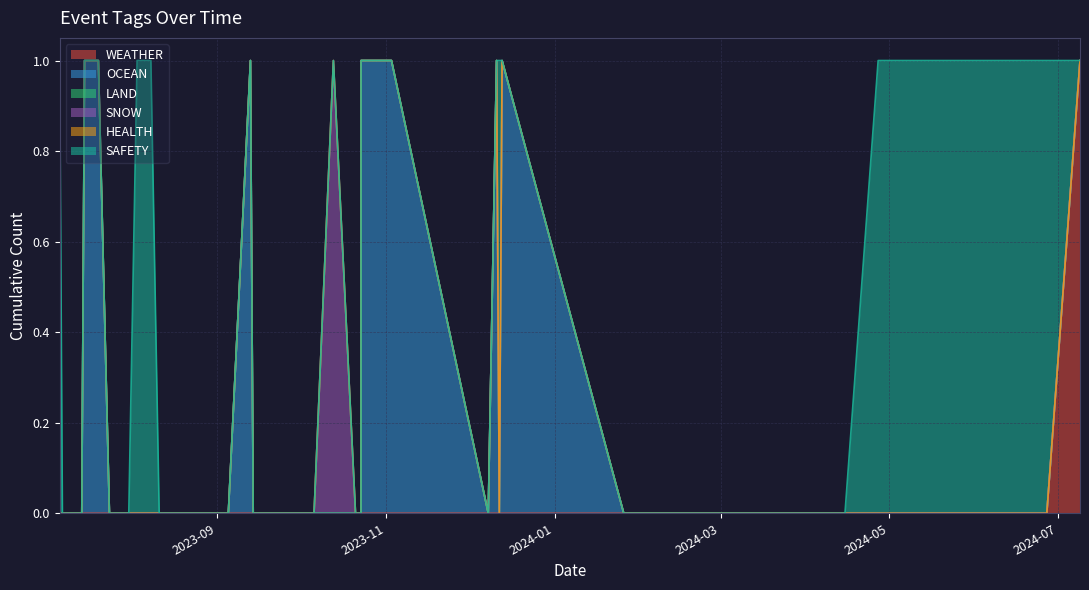

At 26, list the series in order from smallest to largest.

WEATHER, LAND, SNOW, HEALTH, SAFETY, OCEAN